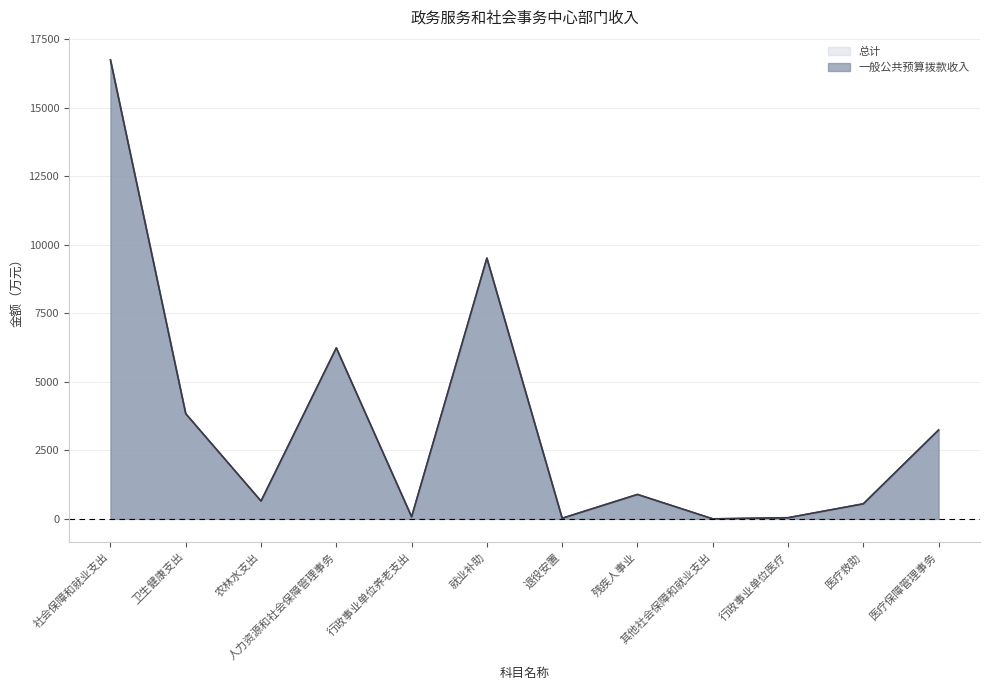

What is the difference between the second highest and second lowest values in the 总计 series?

9488.9